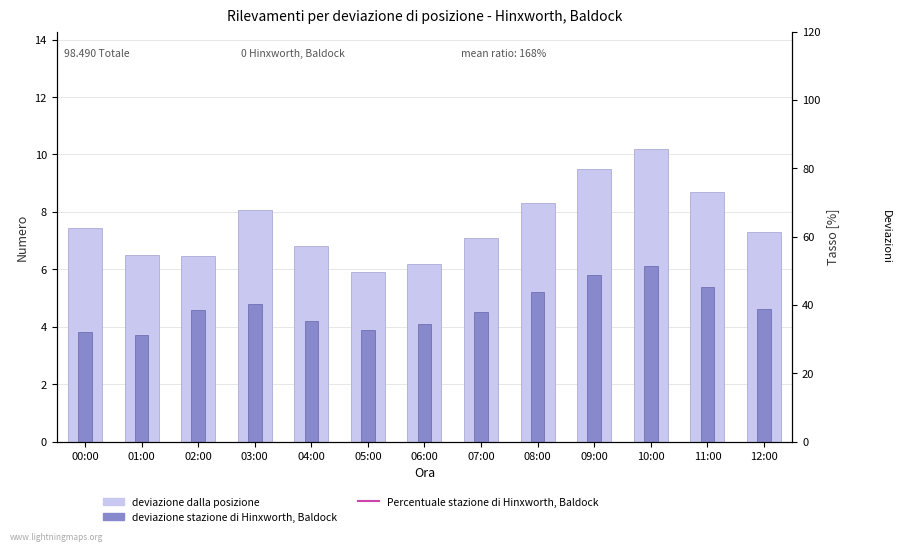

Which series changed the most between 07:00 and 12:00?

Percentuale stazione di Hinxworth, Baldock